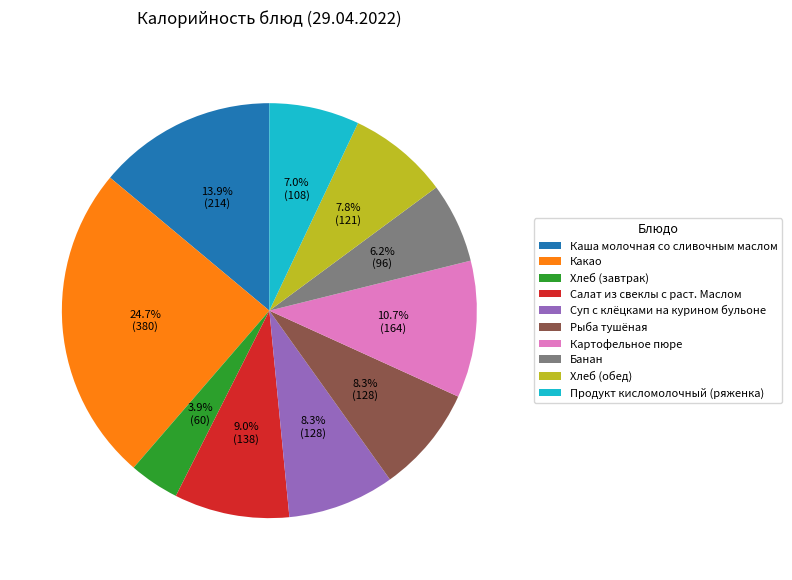

Count the number of slices in the pie.

10